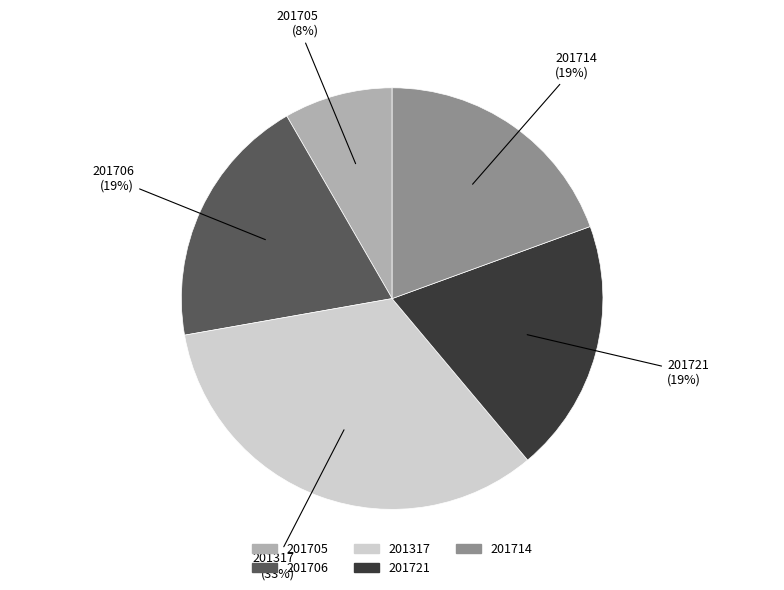

Count the number of slices in the pie.

5